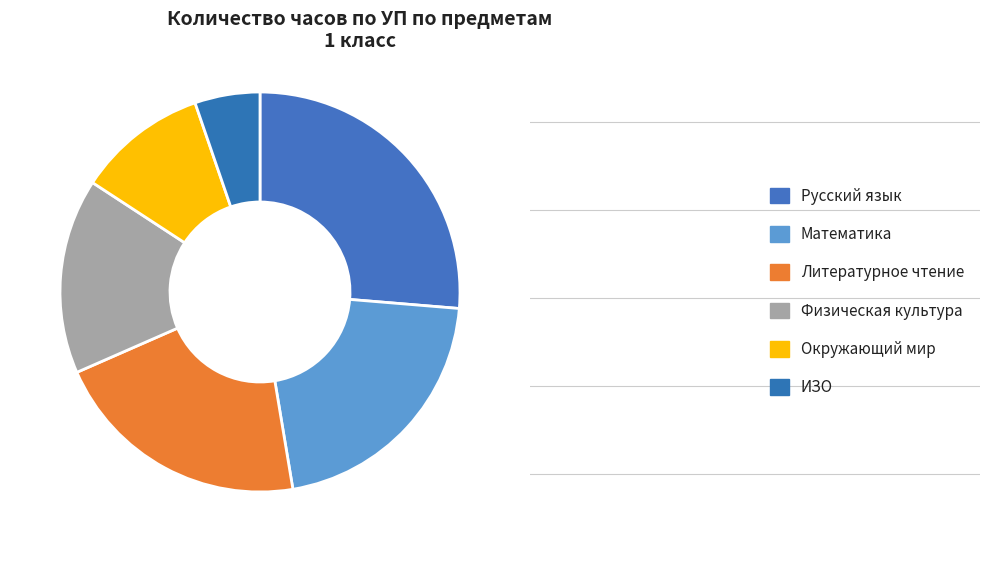

Which slice is the largest?

Русский язык